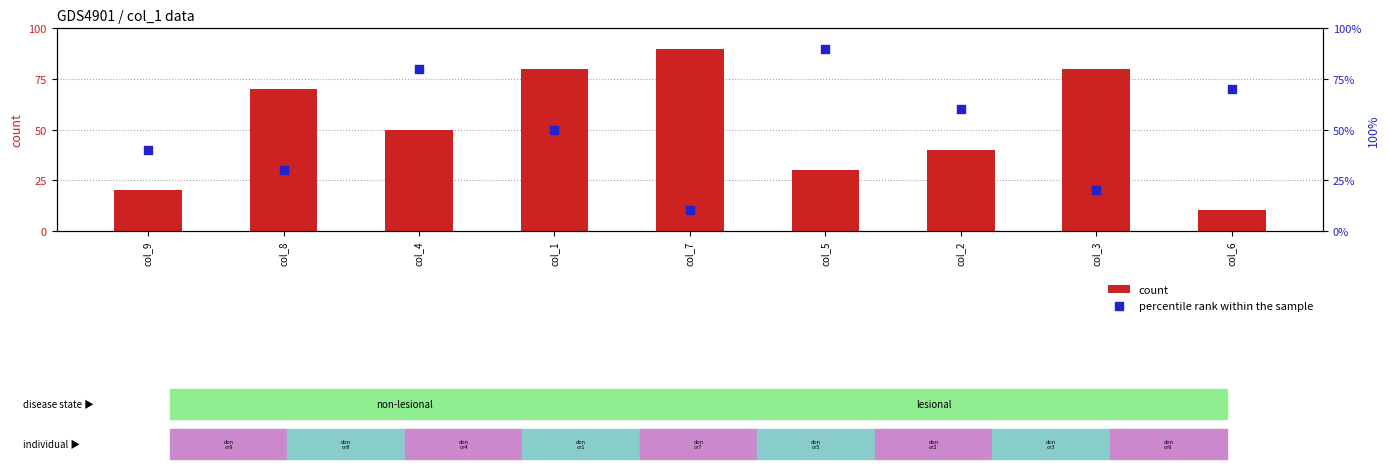

Which series has the widest spread of Y values?

count